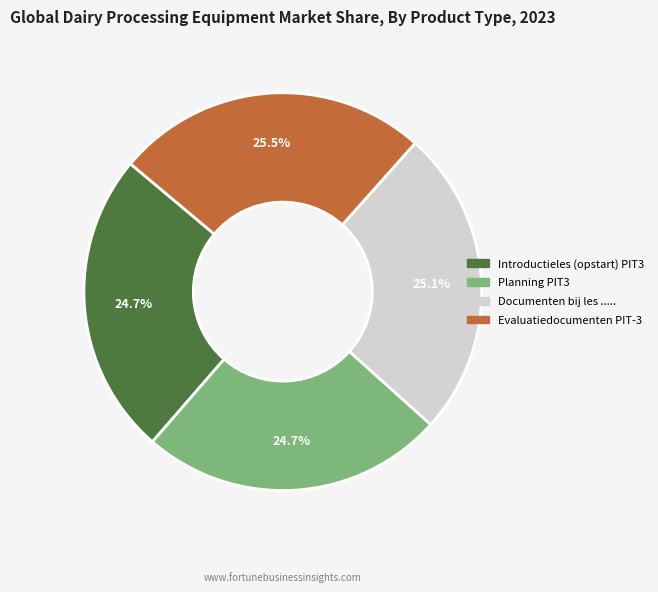

Does Evaluatiedocumenten PIT-3 represent more than half of the total?

No